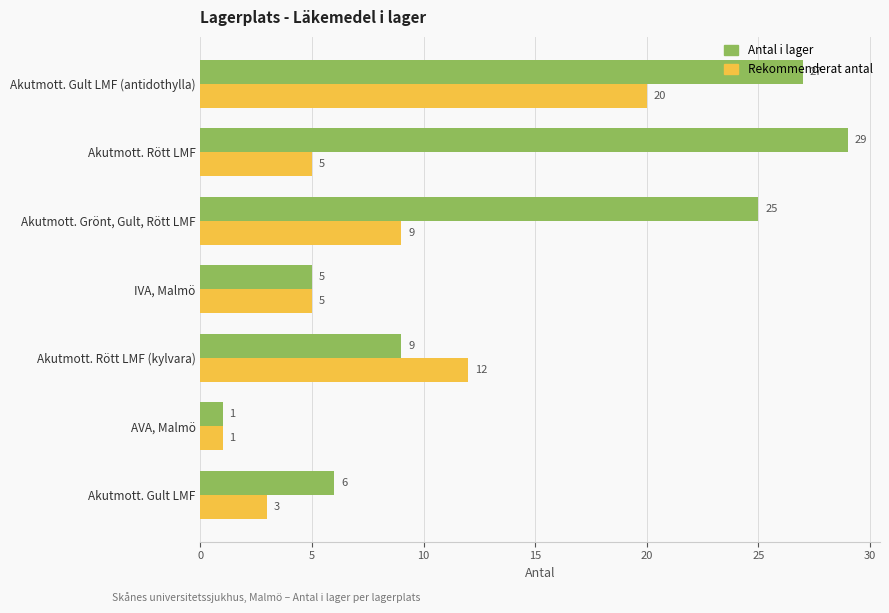

Rank the series by their maximum value, from highest to lowest.

Antal i lager, Rekommenderat antal